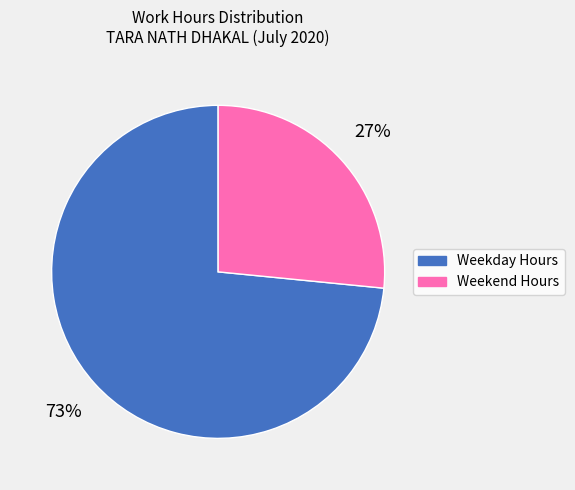

Is there a majority slice in this chart?

Yes